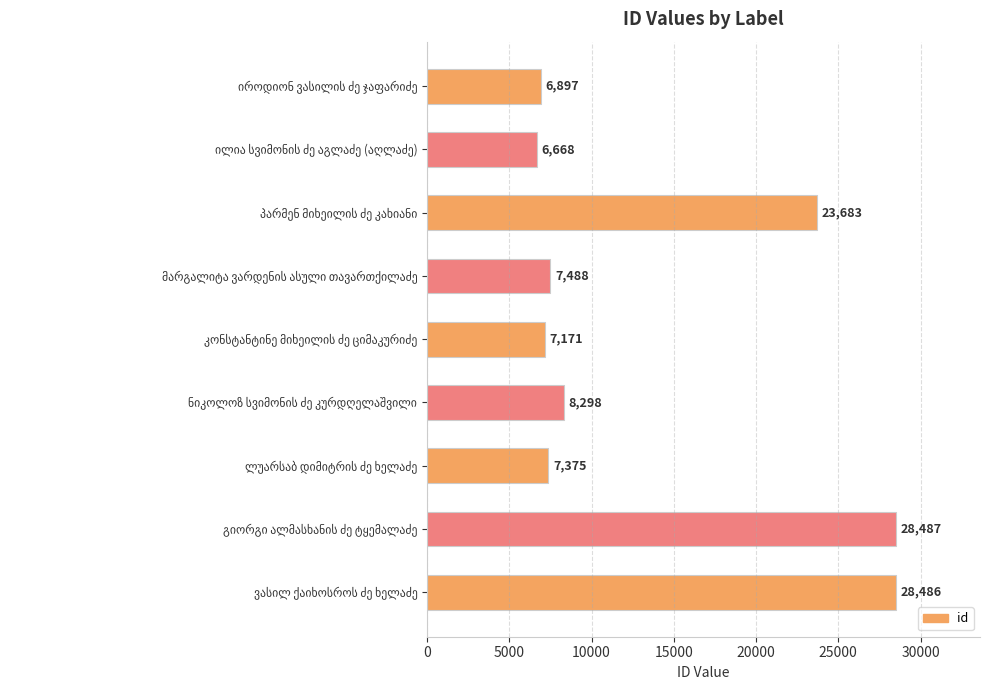

What is the average value?

13839